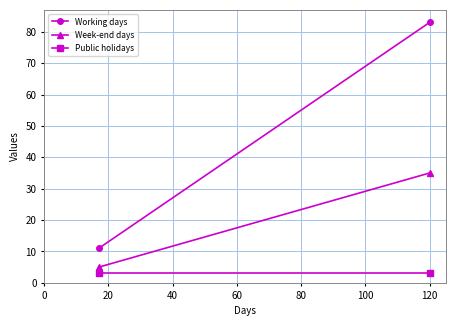

How many lines are shown in the chart?

3